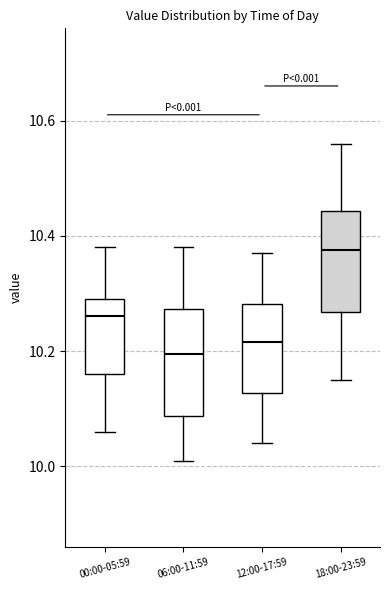

Reading left to right, read every box against the y-axis: the position of its median line, the range the box covers, and the ends of its whiskers. The values are not printed on the chart, so give them approximately, as read against the axis.

00:00-05:59: median 10.26, box 10.16 to 10.30, whiskers 10.06 to 10.38
06:00-11:59: median 10.20, box 10.08 to 10.28, whiskers 10.02 to 10.38
12:00-17:59: median 10.22, box 10.12 to 10.28, whiskers 10.04 to 10.38
18:00-23:59: median 10.38, box 10.26 to 10.44, whiskers 10.16 to 10.56